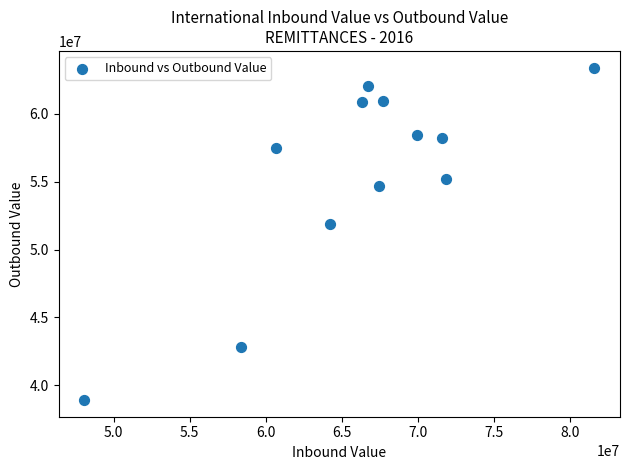

What Y value in the scatter plot is closest to 51159848?

51883840.2